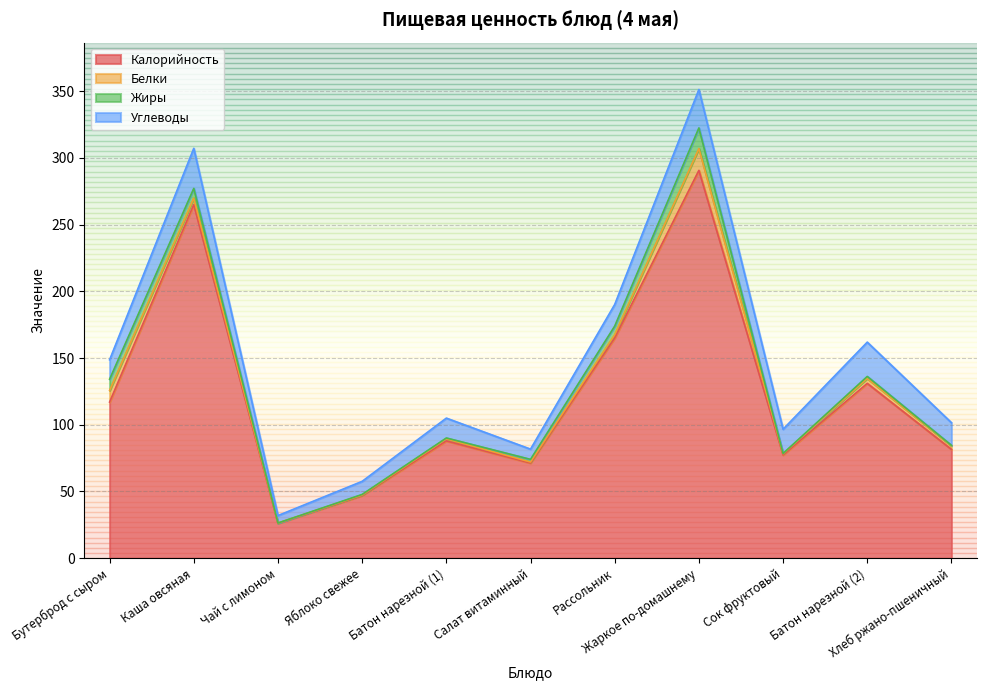

What position from the right is Салат витаминный?

6